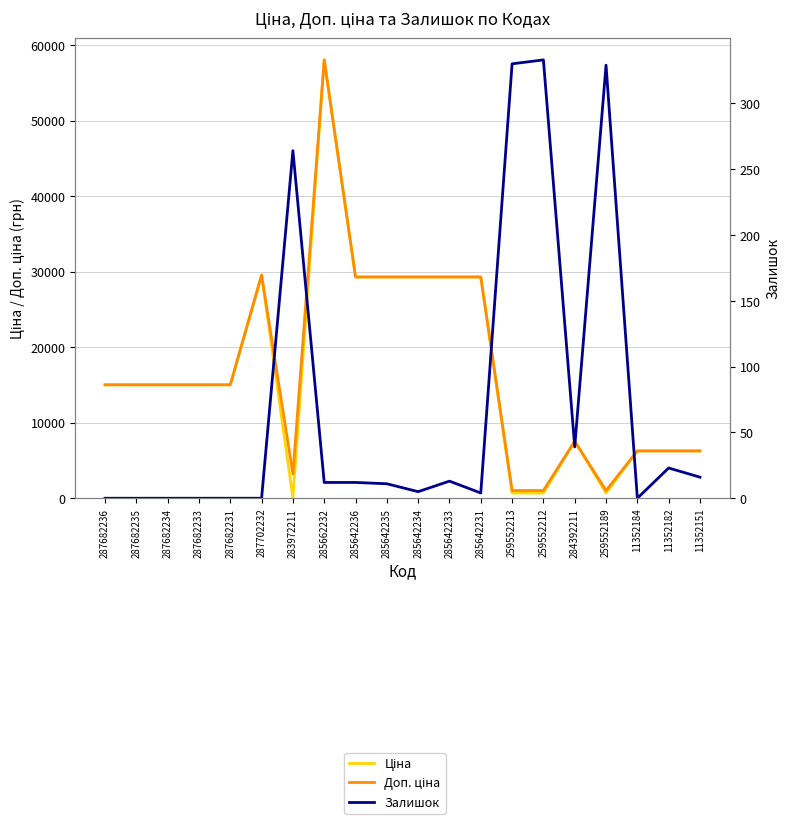

What position from the left is 285642234?

11